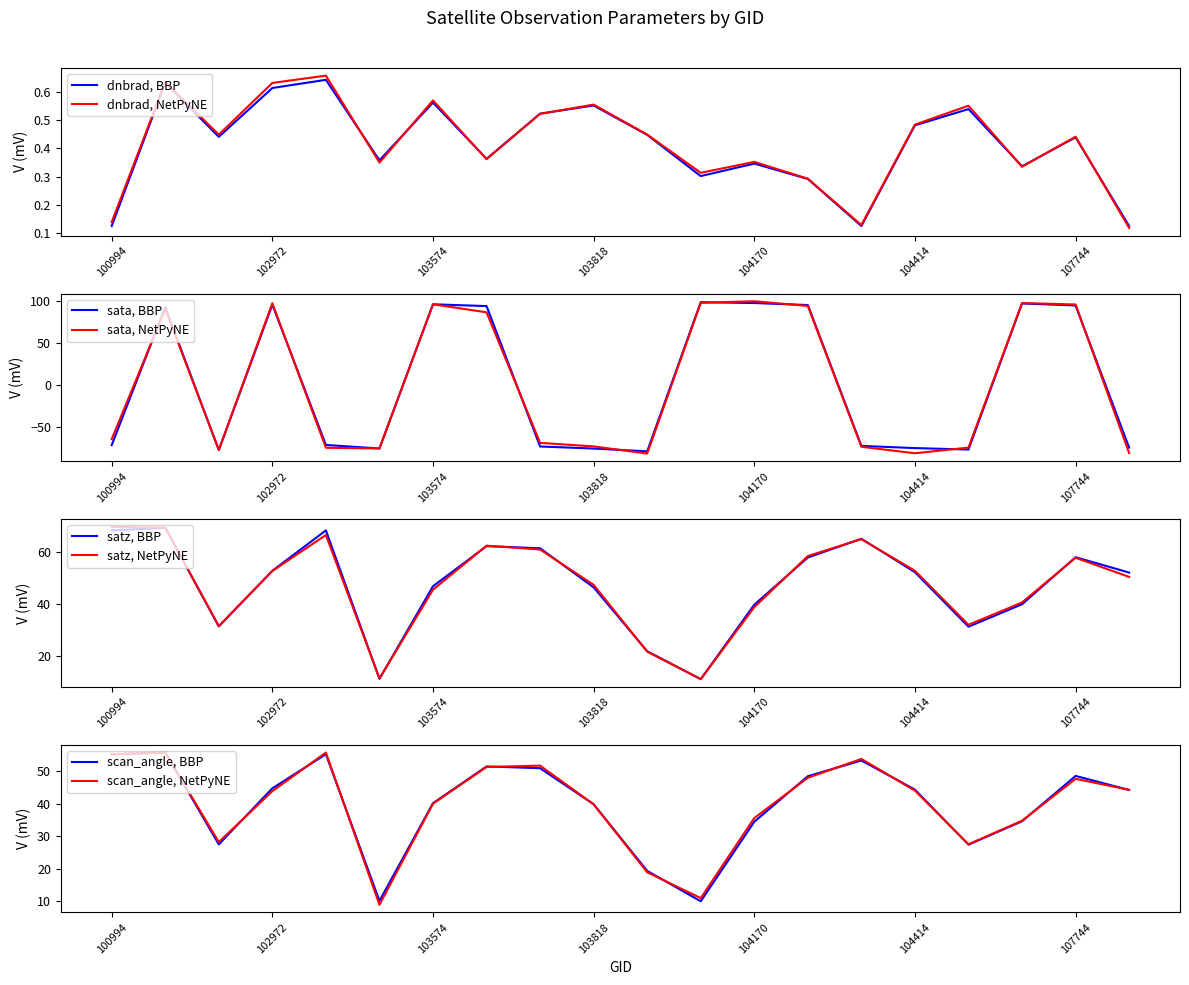

Which series has the largest total across all categories?

satz